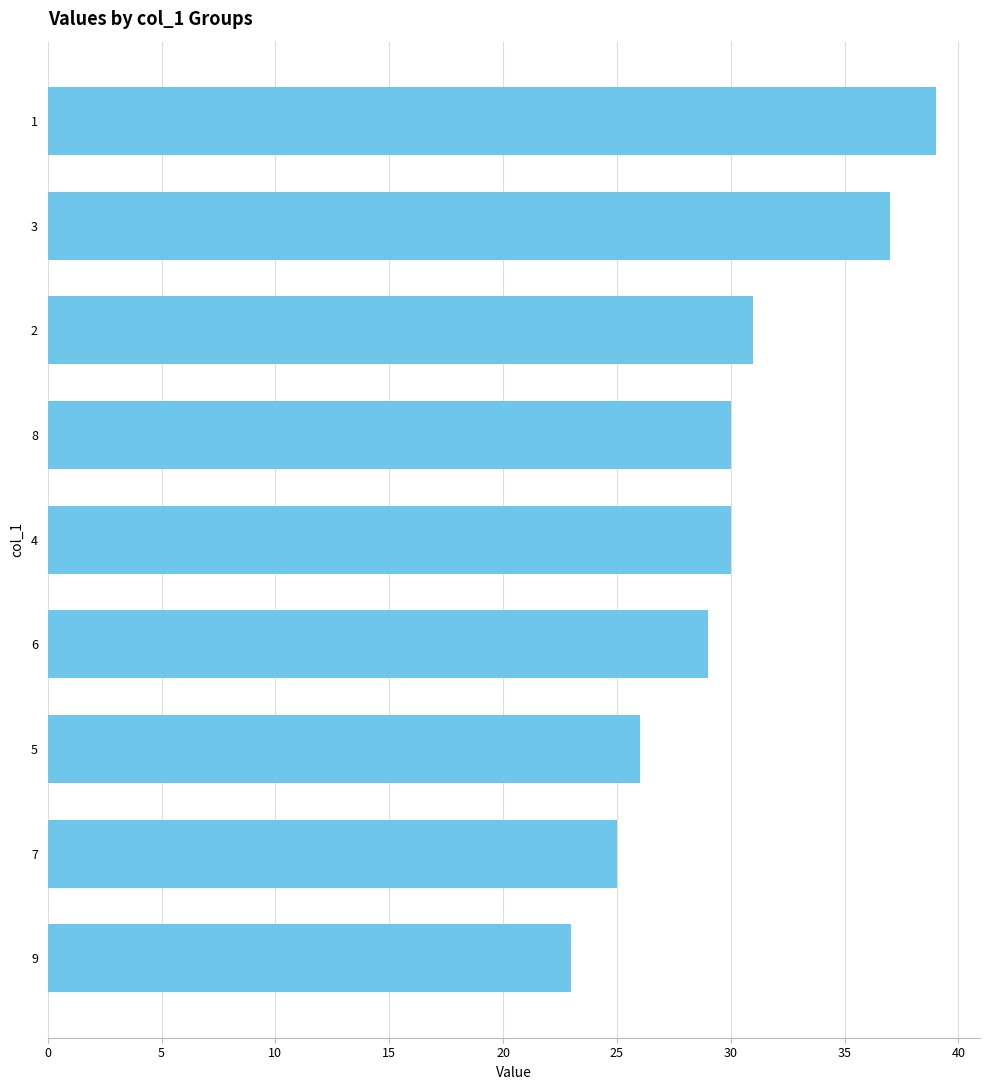

What position from the top is 5?

7